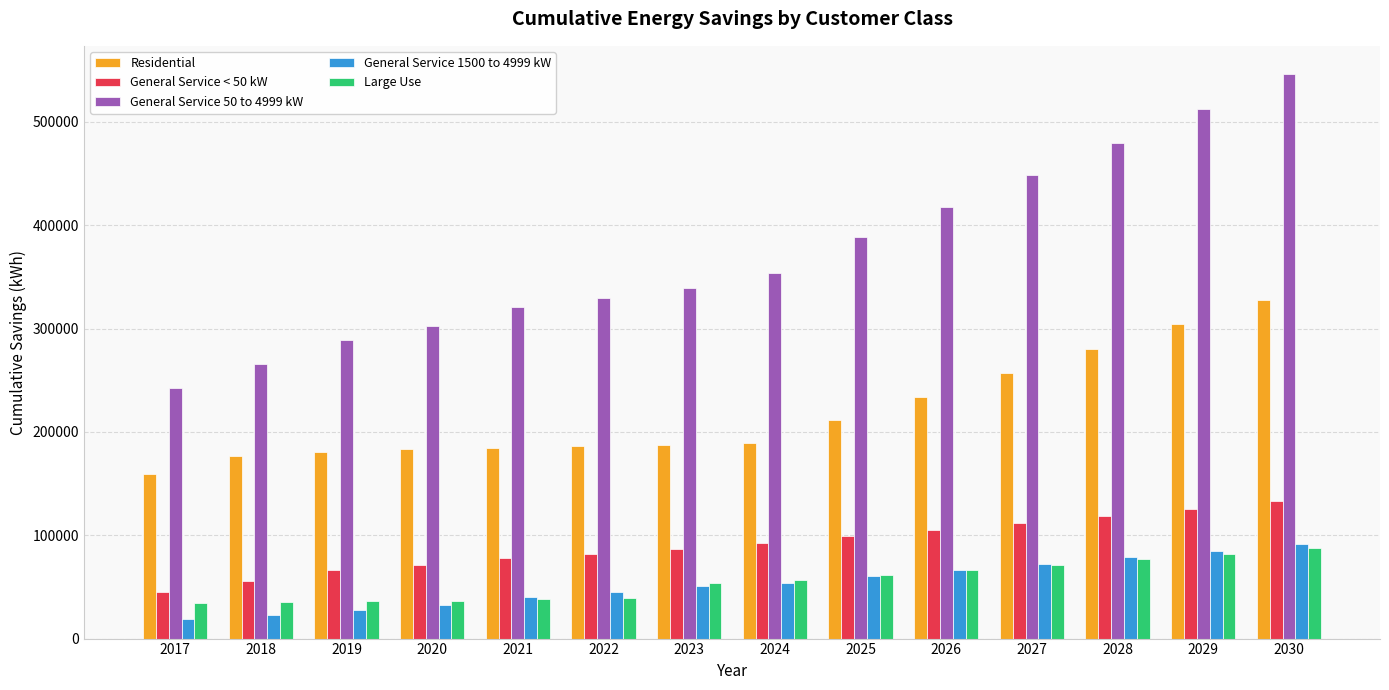

Is it true that General Service 1500 to 4999 kW equals 83488 at 2023?

False